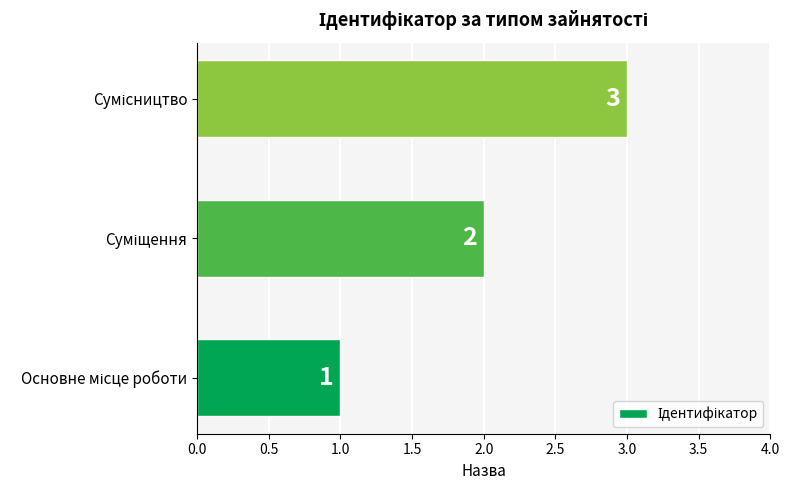

What is the maximum value shown in the chart?

3